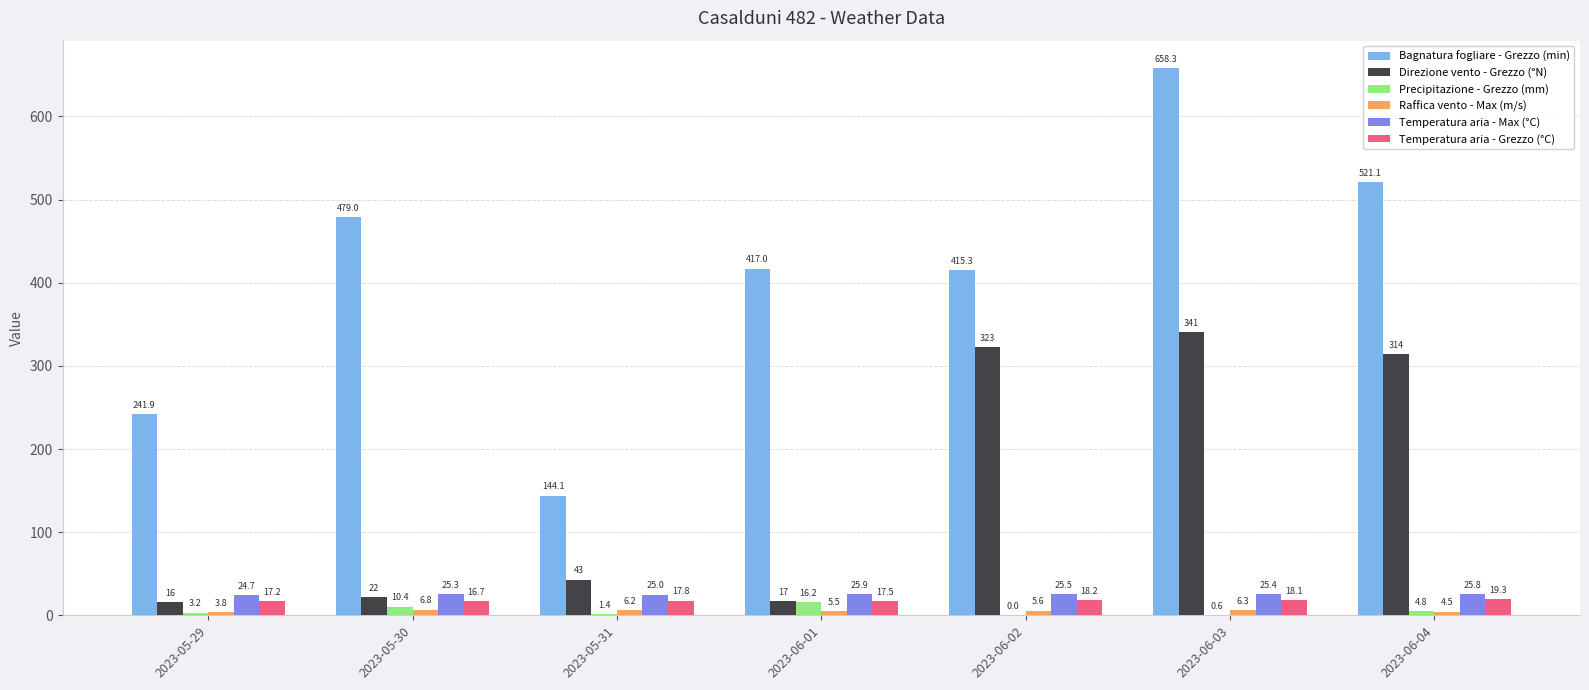

Which series has the largest total across all categories?

Bagnatura fogliare - Grezzo (min)